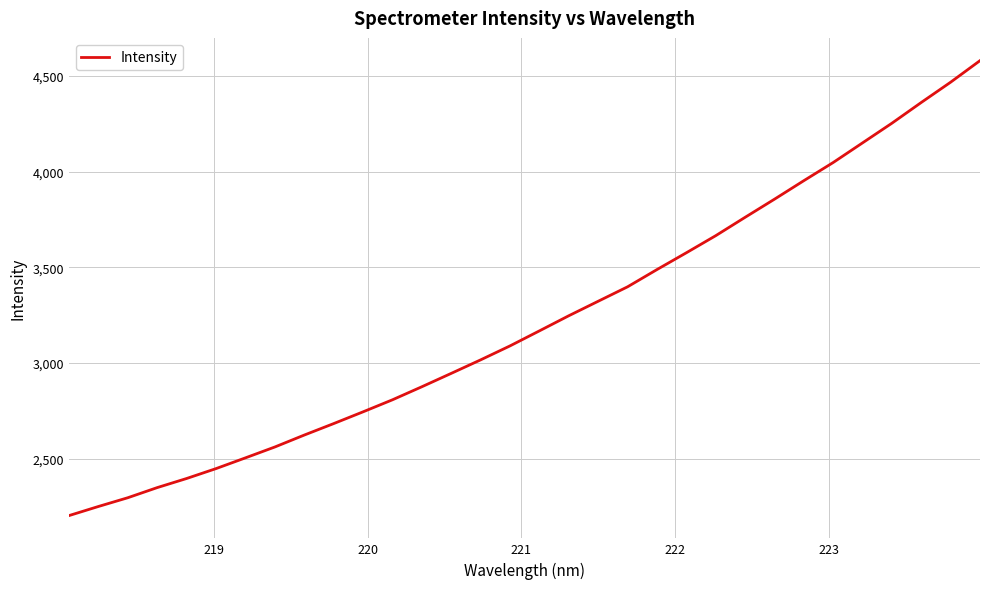

What is the difference between the maximum and minimum values?

2378.7